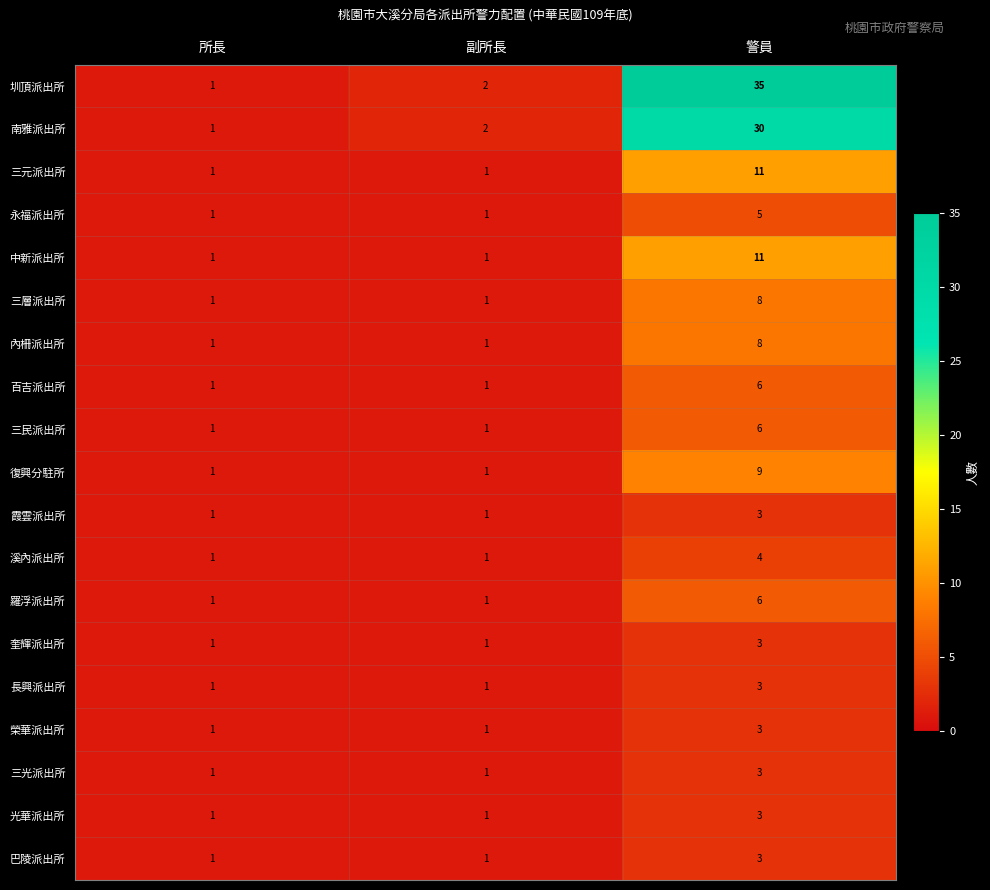

The 溪內派出所 series shows 1 at 副所長. True or false?

True